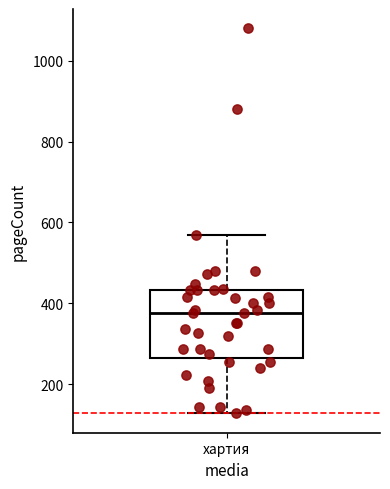

Read this box plot against the y-axis: the position of the median line, the range covered by the box, and the ends of both whiskers. The values are not printed on the chart, so give them approximately, as read against the axis.

median 380, box 260 to 440, whiskers 120 to 560